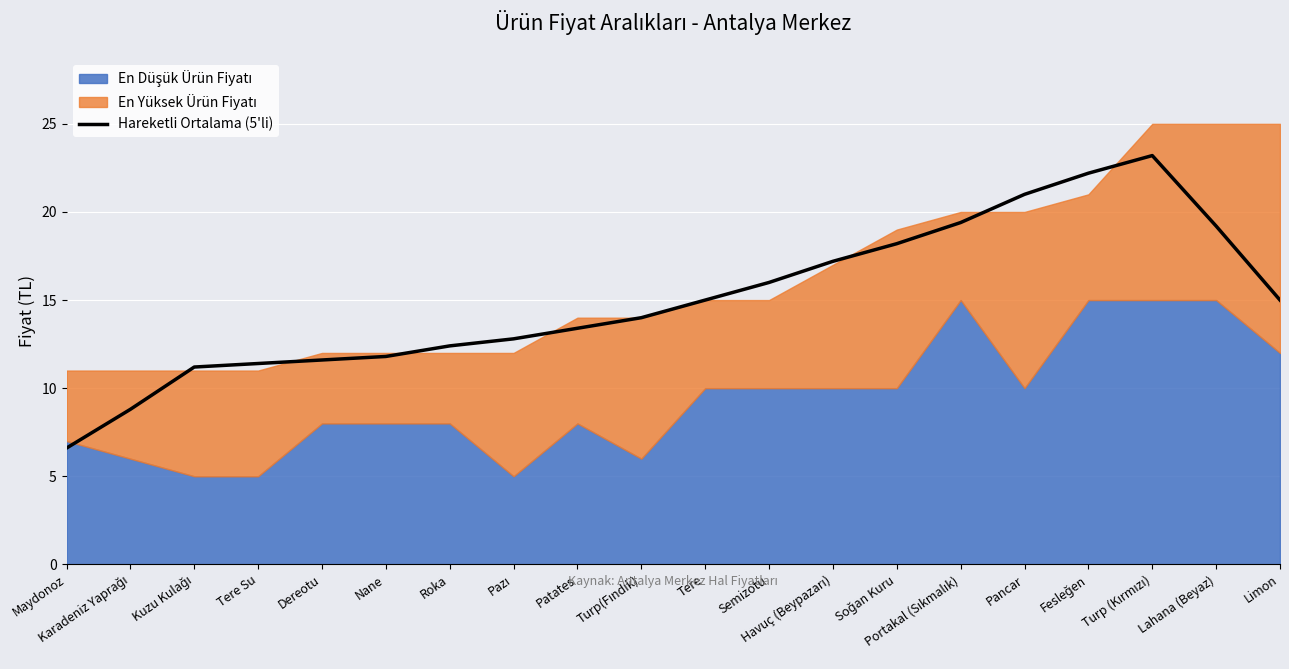

Reading left to right, list all the values displayed in this chart.

6.6	8.8	11.2	11.4	11.6	11.8	12.4	12.8	13.4	14.0	15.0	16.0	17.2	18.2	19.4	21.0	22.2	23.2	19.2	15.0